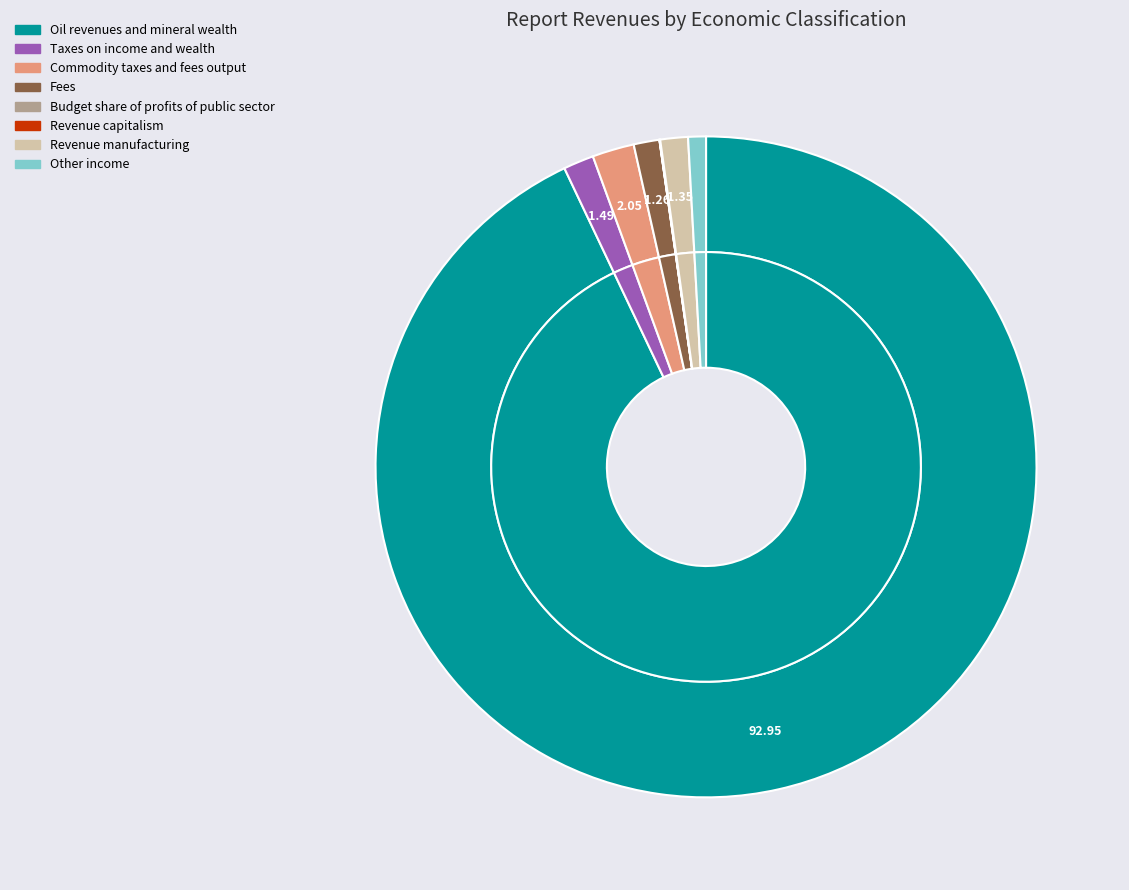

Rank the categories by value from highest to lowest.

Oil revenues and mineral wealth, Commodity taxes and fees output, Taxes on income and wealth, Revenue manufacturing, Fees, Other income, Revenue capitalism, Budget share of profits of public sector